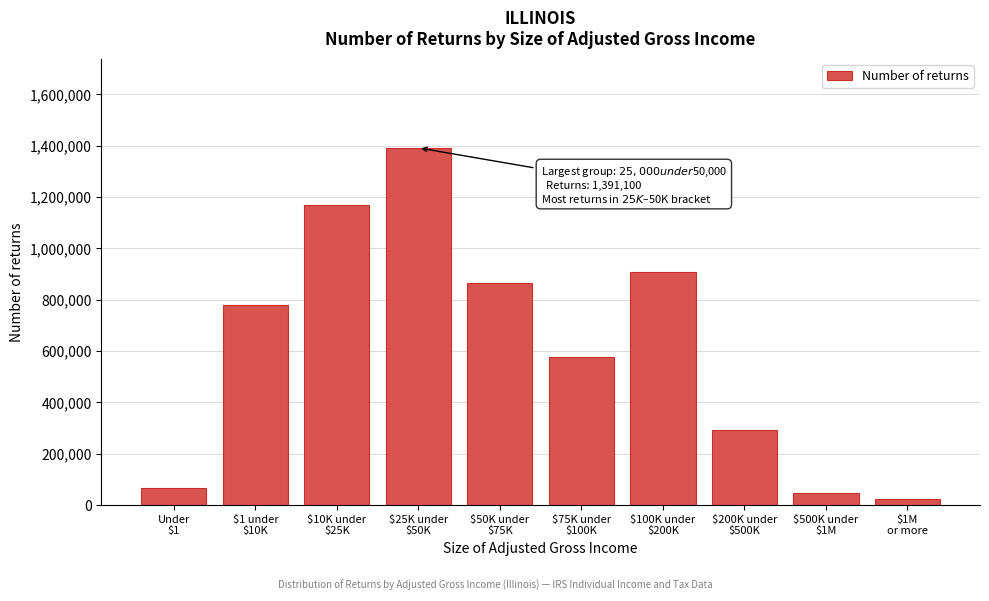

Reading right to left, list all the values displayed in this chart.

23080	47050	293160	906470	578360	865600	1391100	1167710	777760	66240